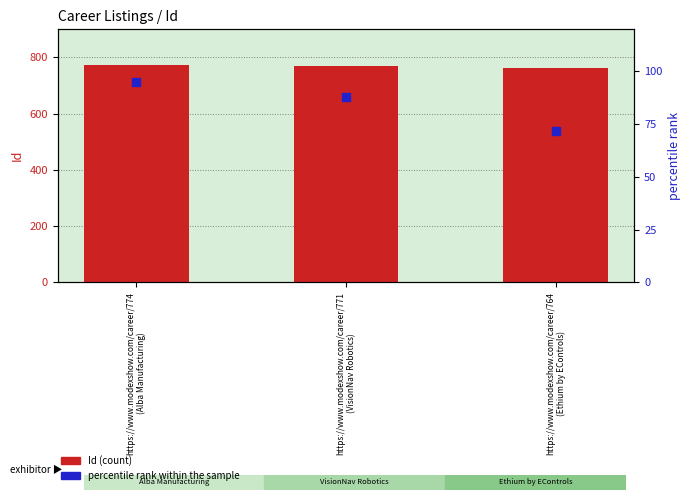

Which series contains the lowest Y value?

percentile rank within the sample